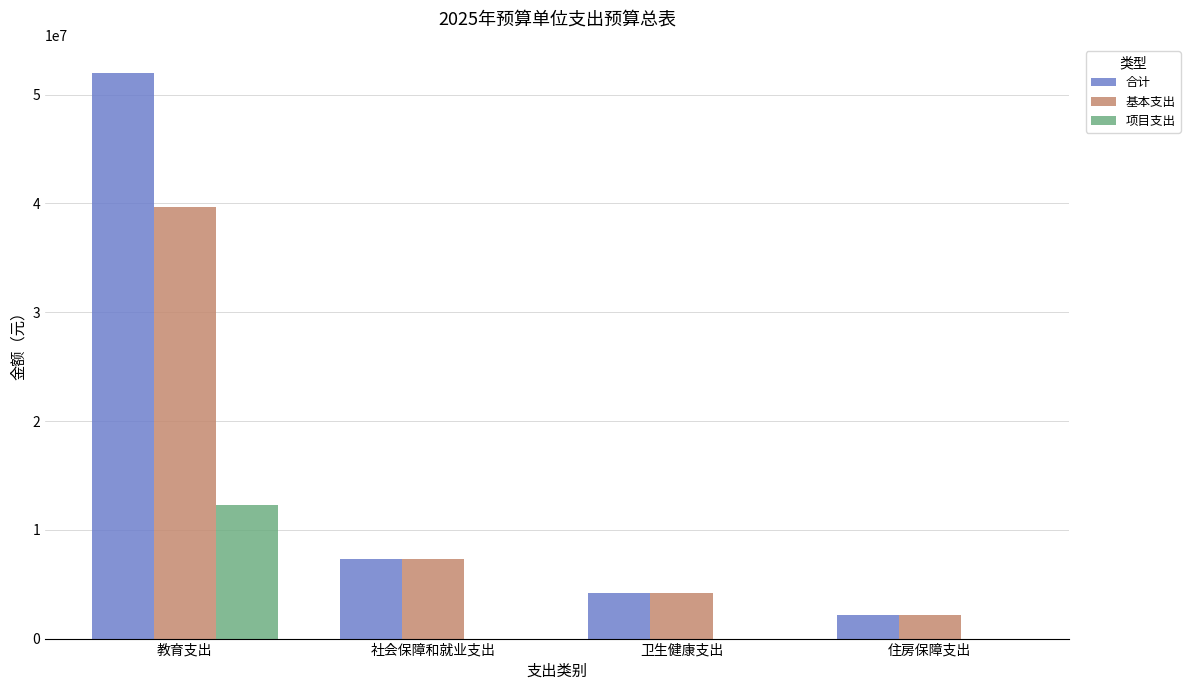

Reading left to right, transcribe all the data shown in this chart.

合计: 教育支出=51977911	社会保障和就业支出=7305239	卫生健康支出=4225876	住房保障支出=2157660
基本支出: 教育支出=39680828	社会保障和就业支出=7305239	卫生健康支出=4225876	住房保障支出=2157660
项目支出: 教育支出=12297083	社会保障和就业支出=0	卫生健康支出=0	住房保障支出=0